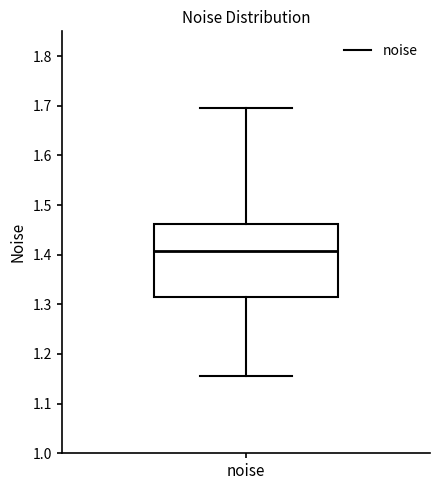

Where does the median line of the box for noise sit on the y-axis? The values are not printed on the chart, so give them approximately, as read against the axis.

1.41